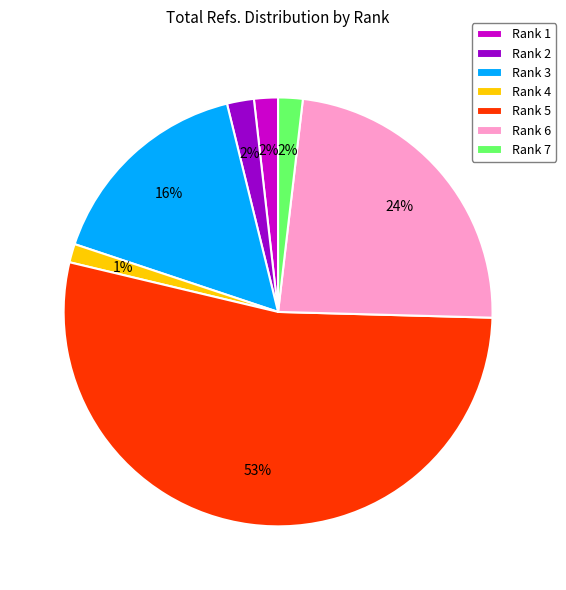

To the nearest percent, what is the difference between the Rank 5 and Rank 3 slice percentages?

37%